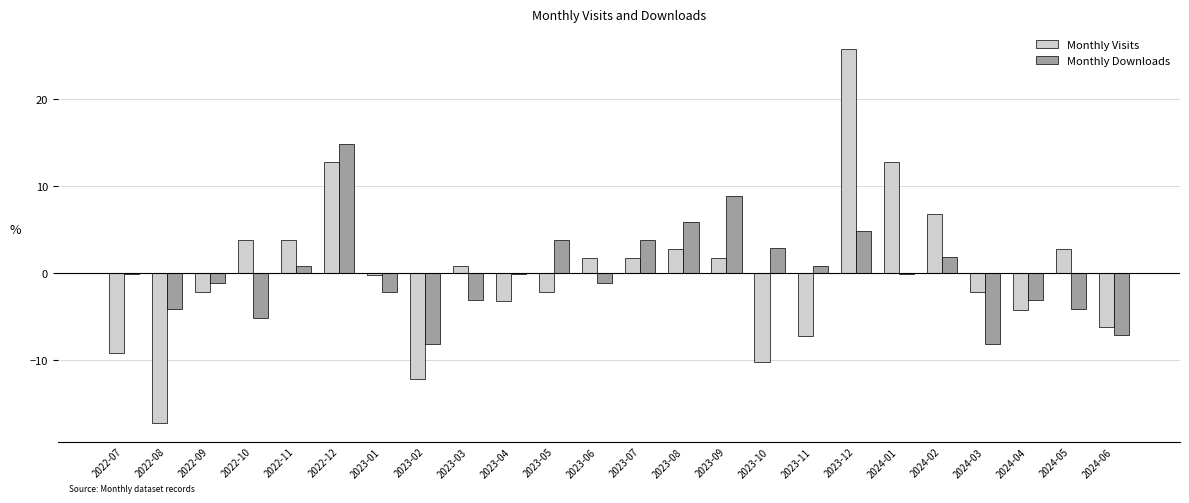

What is the label of the 7th bar from the left?

2023-01